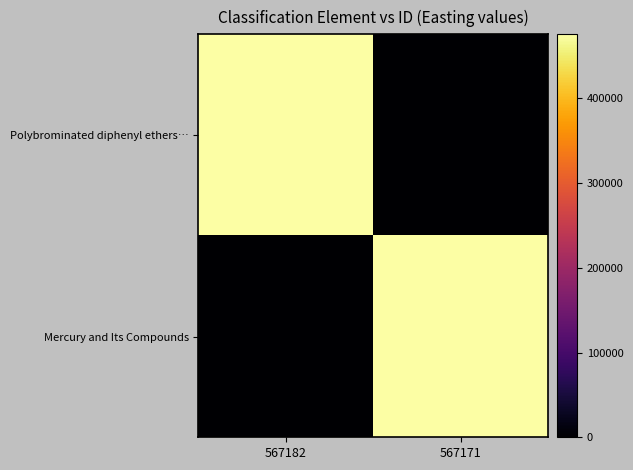

Rank the series by their maximum value, from highest to lowest.

Polybrominated diphenyl ethers…, Mercury and Its Compounds